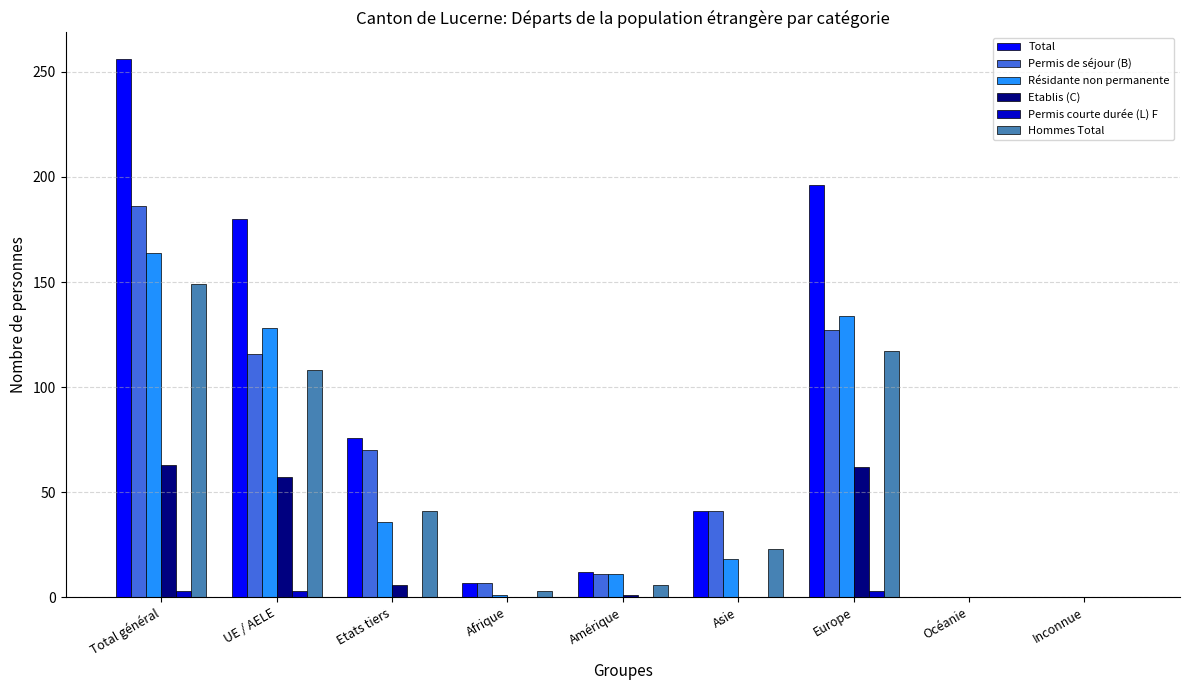

How many Permis courte durée (L) F values are between 0 and 3?

9